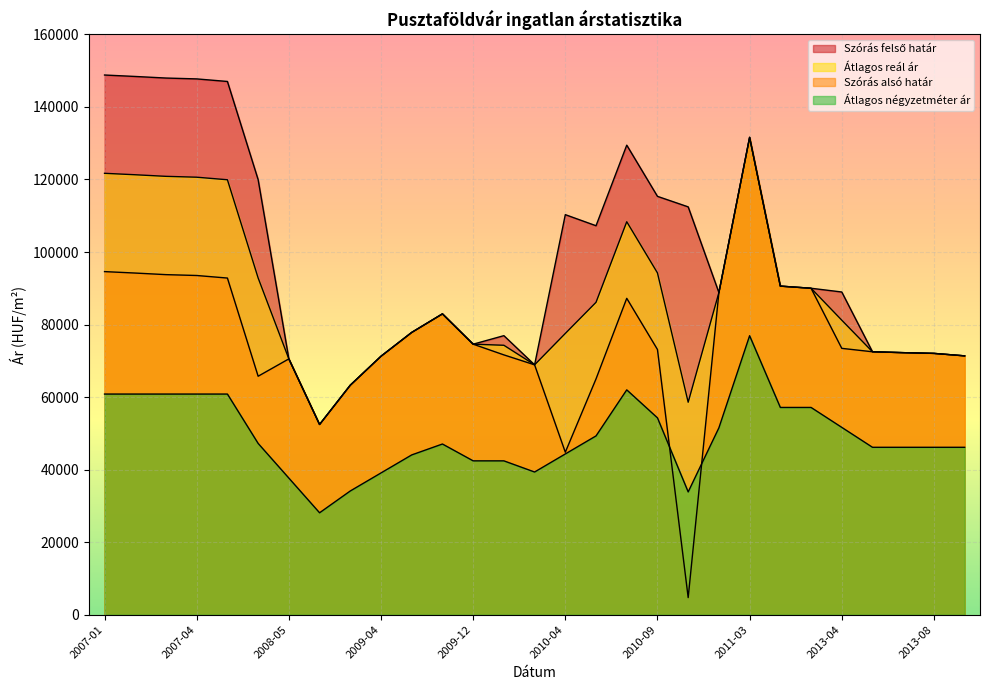

Does the chart display data point markers on the line(s)?

No